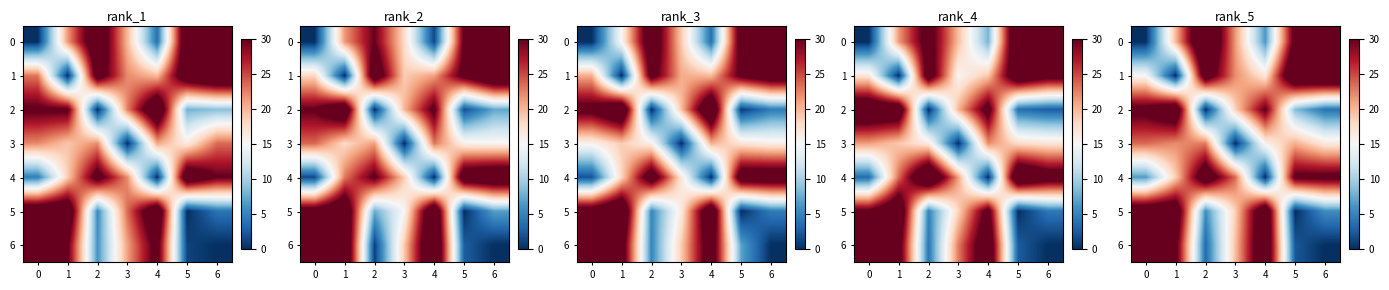

How many positive values does the row_0 series have?

6